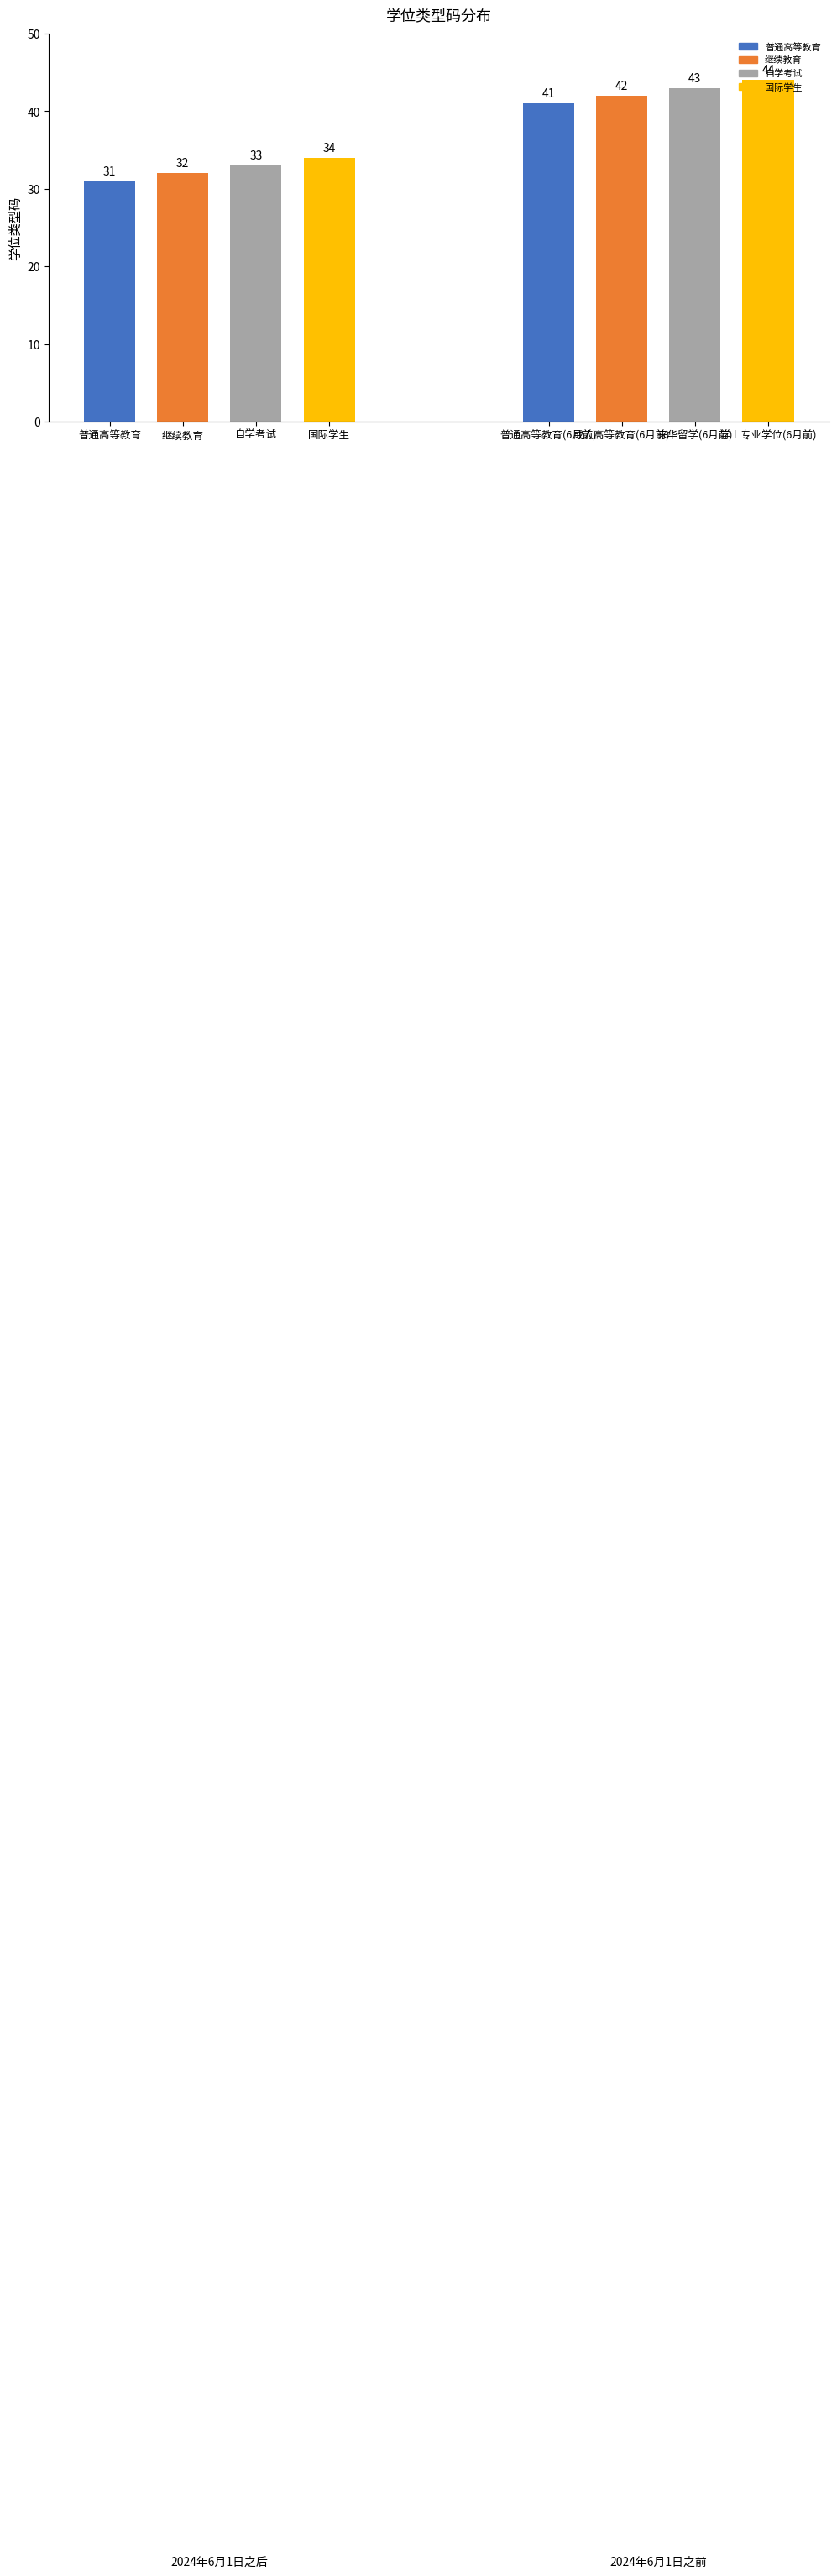

Is the value of 2024年6月1日之后 at 3 greater than the value of 2024年6月1日之前 at 2?

No